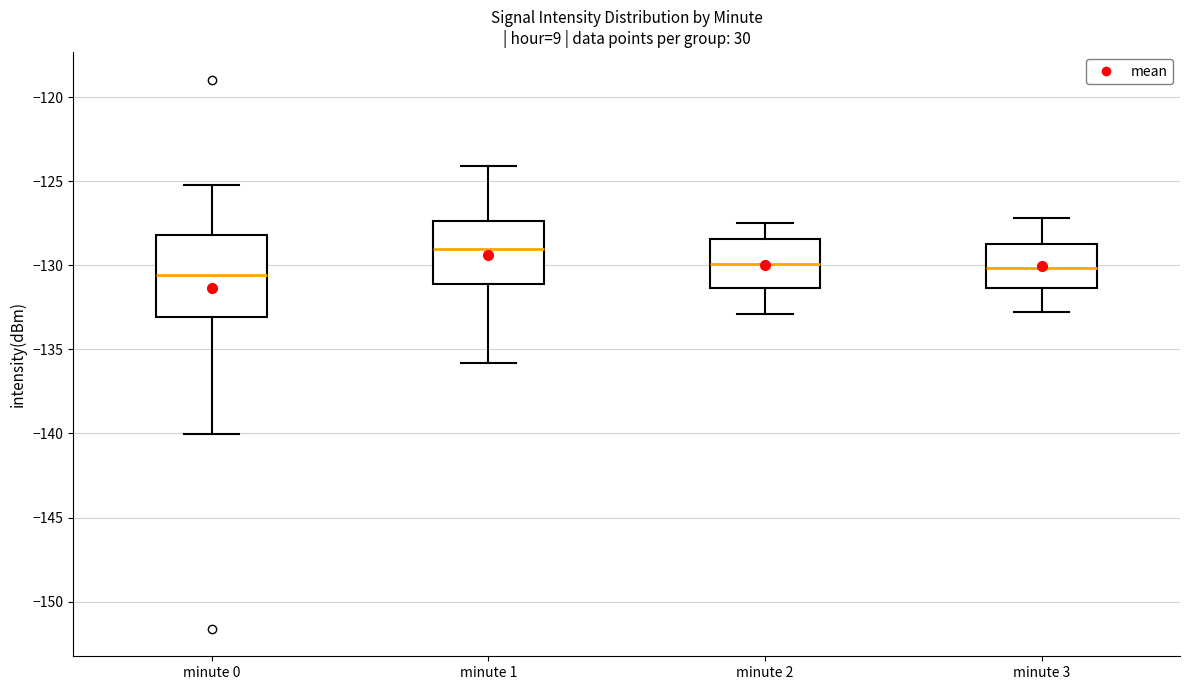

Where does the median line of the box for minute 0 sit on the y-axis? The values are not printed on the chart, so give them approximately, as read against the axis.

-130.5